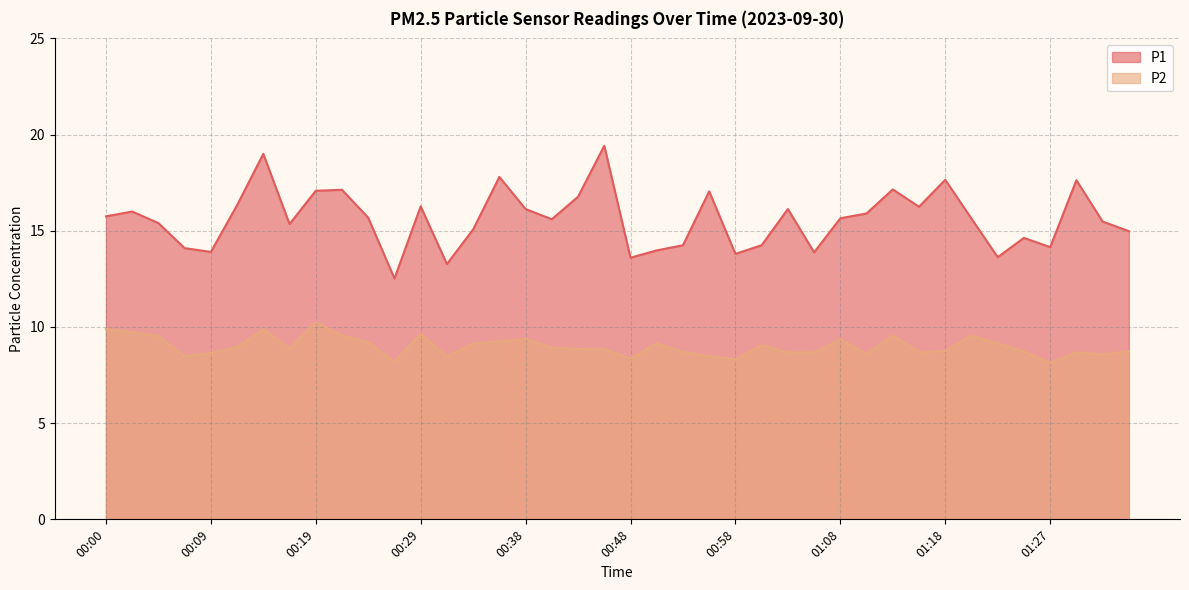

What is the difference between the P1 values at 01:25 and 01:18?

3.0